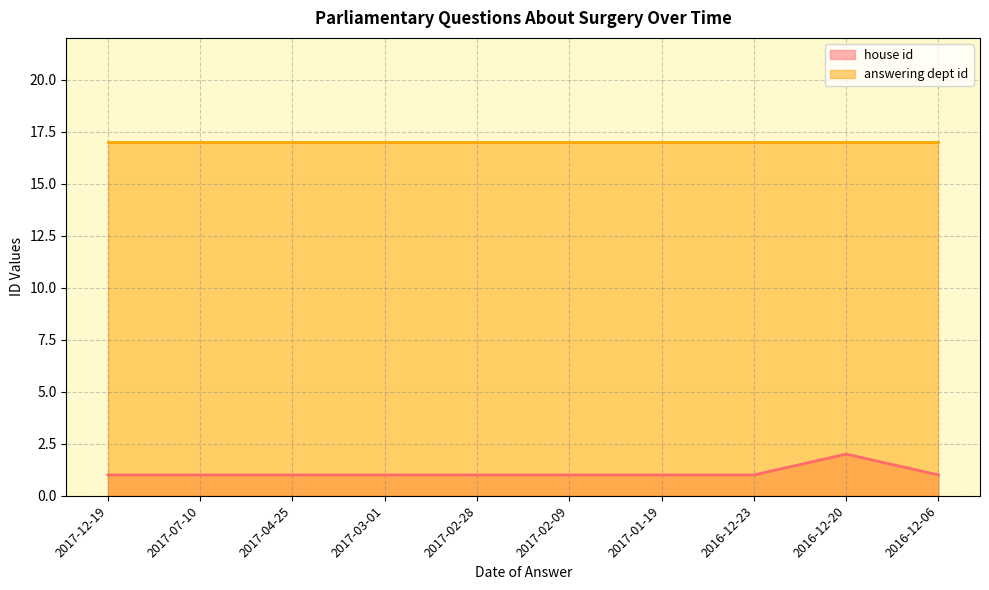

Rank the categories by value from lowest to highest.

2017-12-19, 2017-07-10, 2017-04-25, 2017-03-01, 2017-02-28, 2017-02-09, 2017-01-19, 2016-12-23, 2016-12-06, 2016-12-20